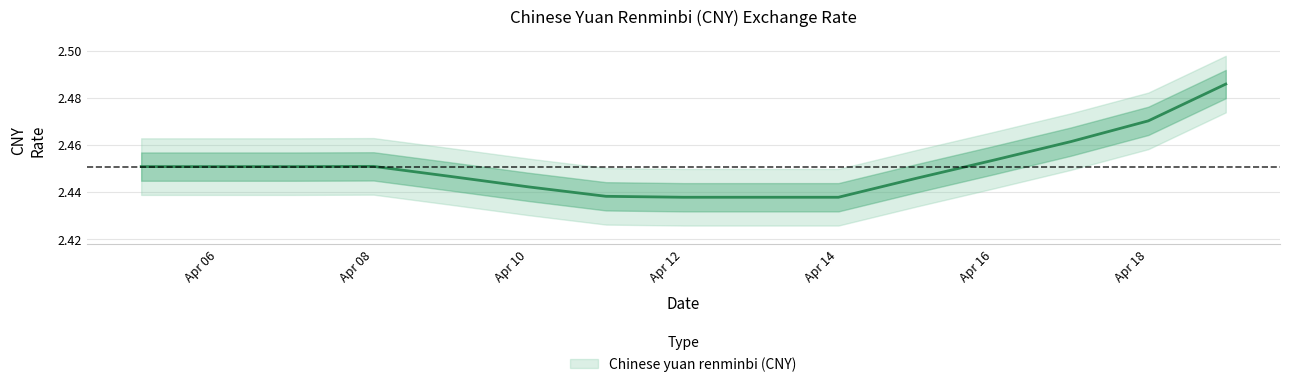

What is the value of the 13th point from the left?

2.5